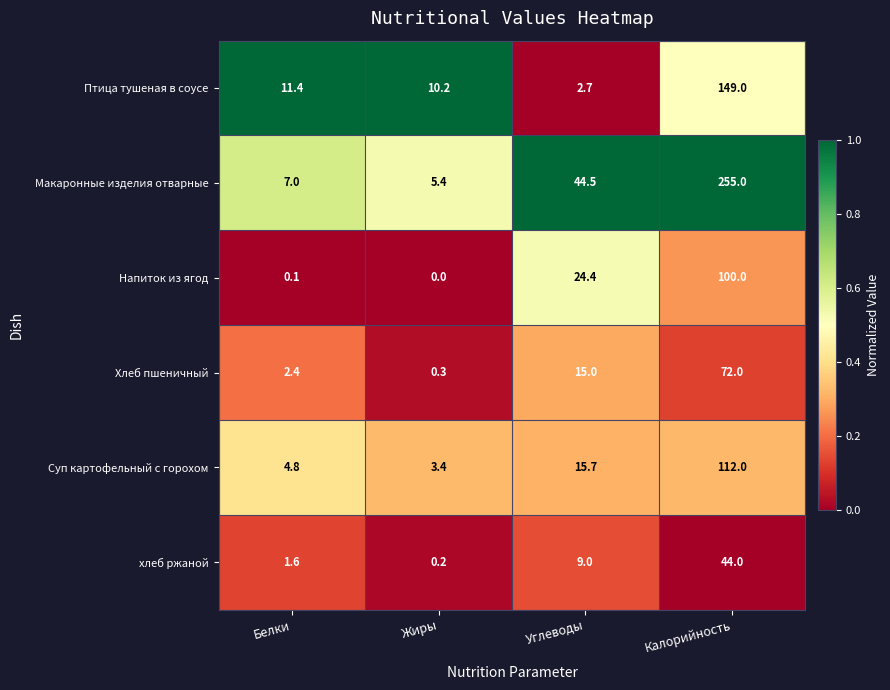

Which series has the largest total across all categories?

Макаронные изделия отварные